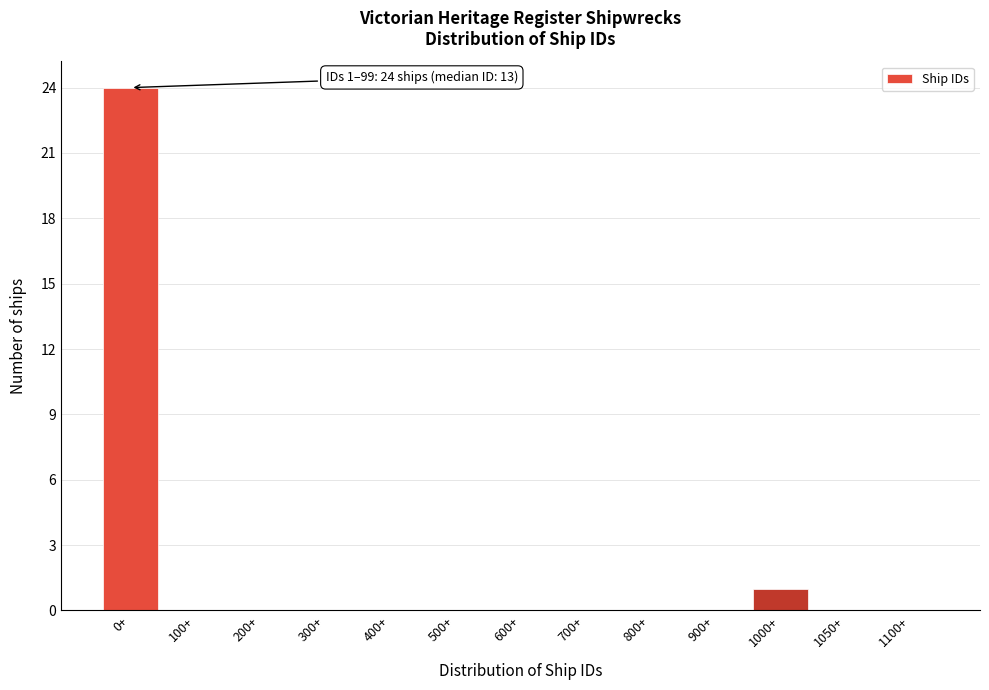

Reading right to left, what are all the values shown in this chart?

1100+=0	1050+=0	1000+=1	900+=0	800+=0	700+=0	600+=0	500+=0	400+=0	300+=0	200+=0	100+=0	0+=24